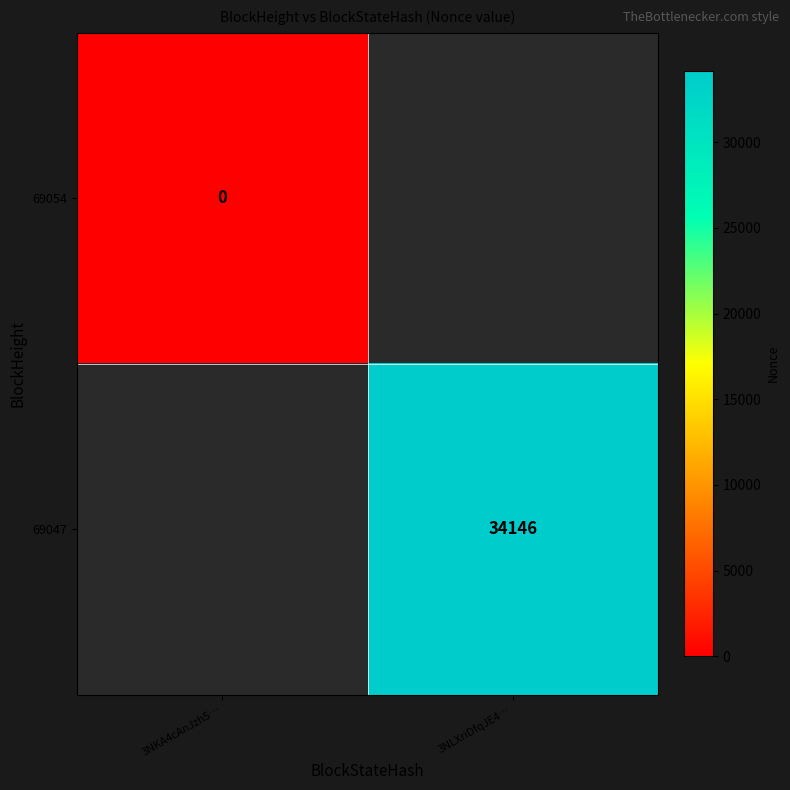

Is it true that 69047 equals 11673 at 3NLXriDfqJE4…?

False